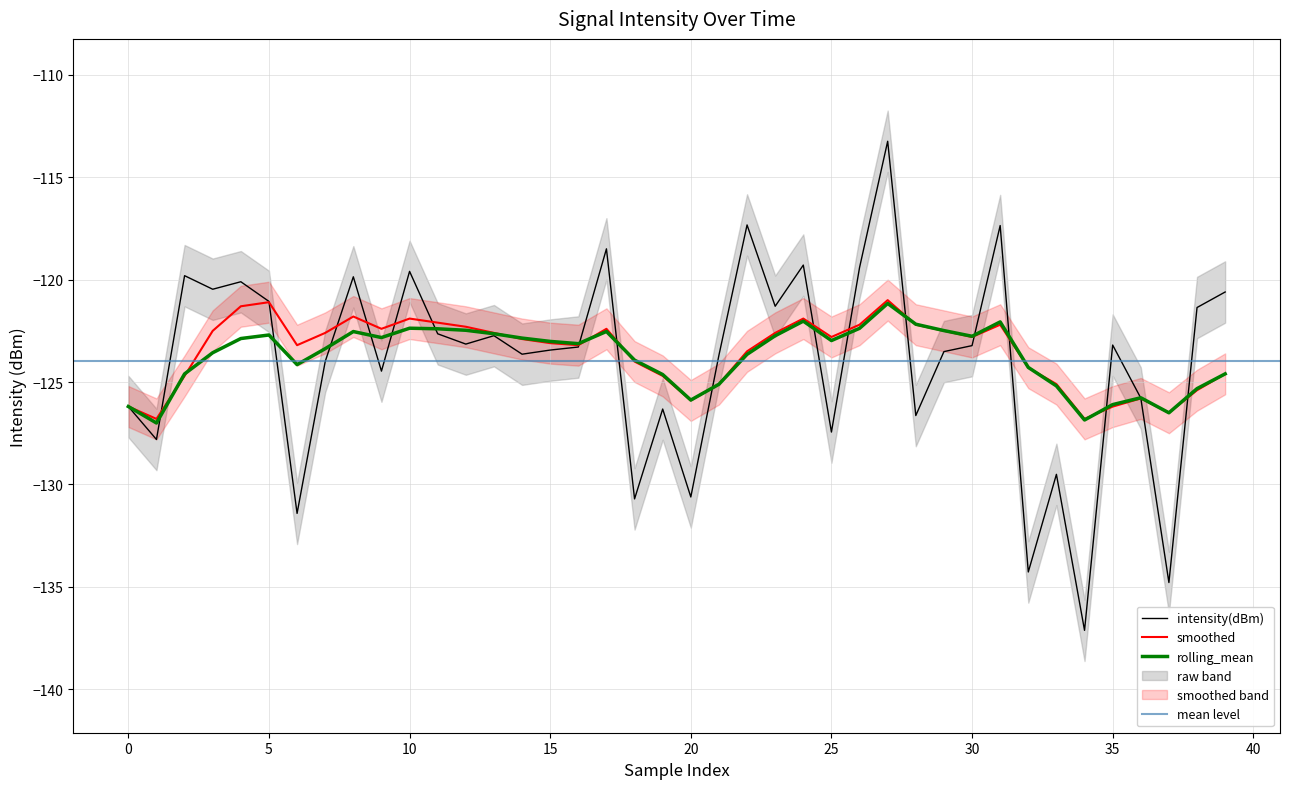

Which series ends up on top after the final intersection of rolling_mean and smoothed?

rolling_mean